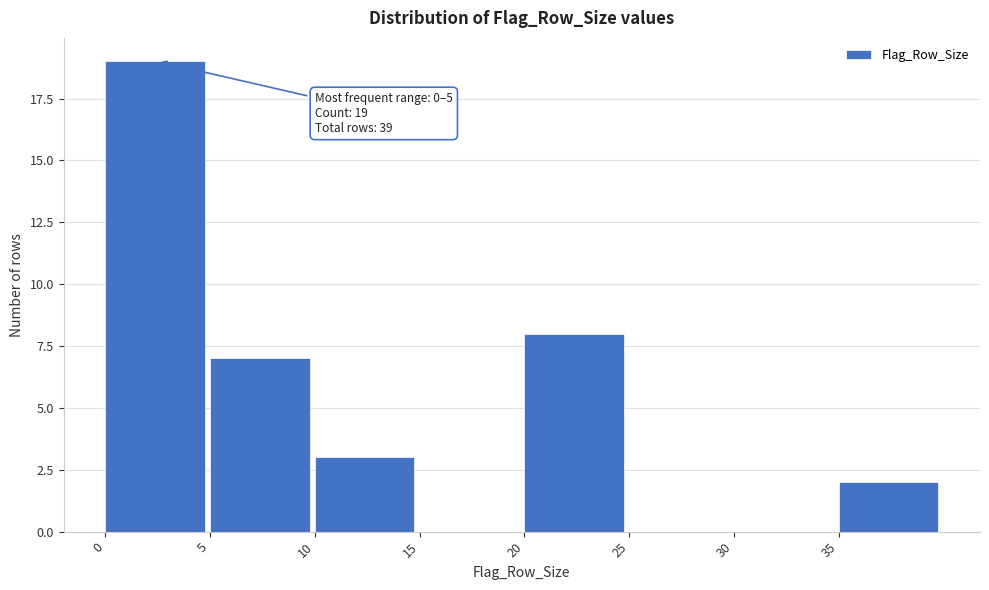

Which range on the x-axis has the tallest bar?

0 to 5